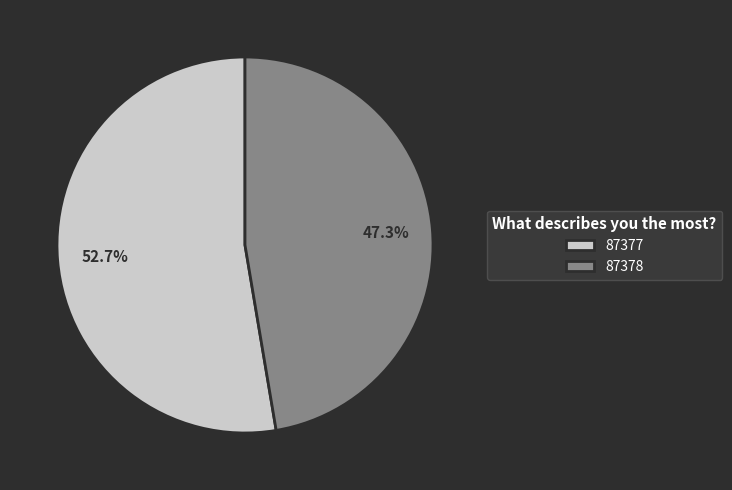

To the nearest percent, what is the average slice percentage?

50%